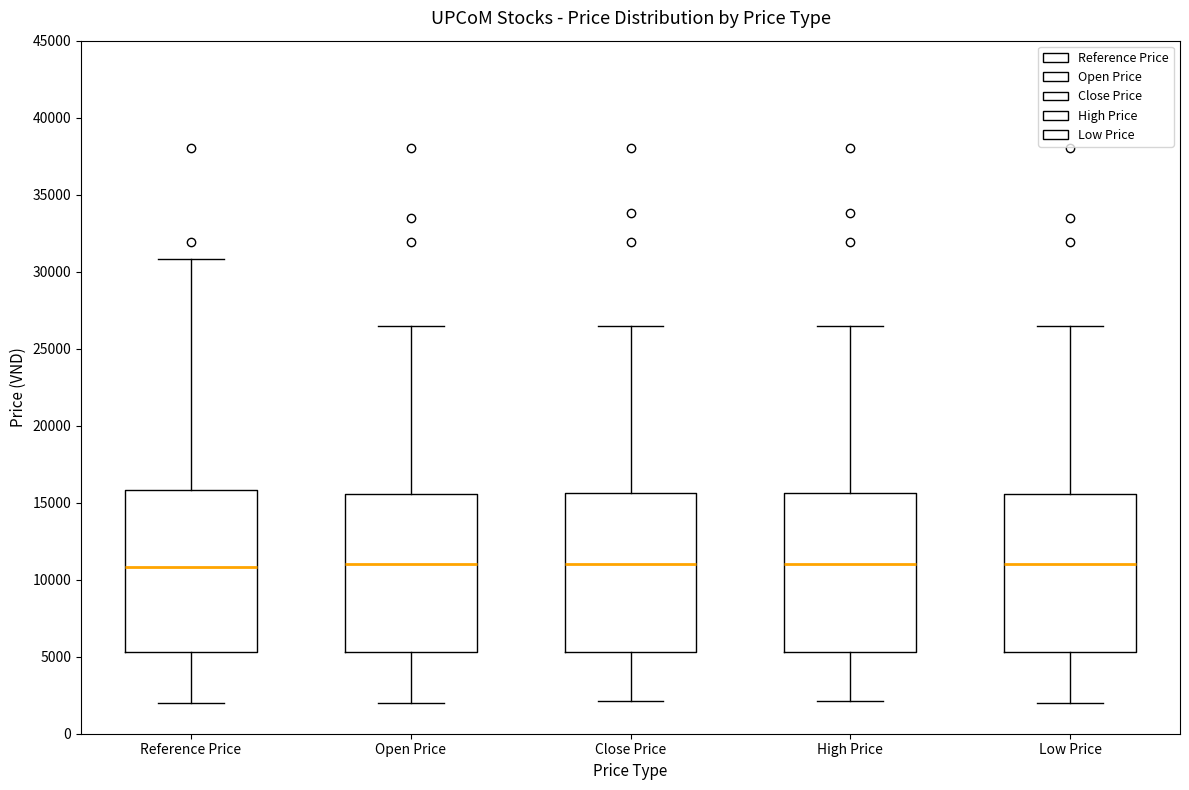

Where does the lower whisker of the box for High Price end on the y-axis? The values are not printed on the chart, so give them approximately, as read against the axis.

2000